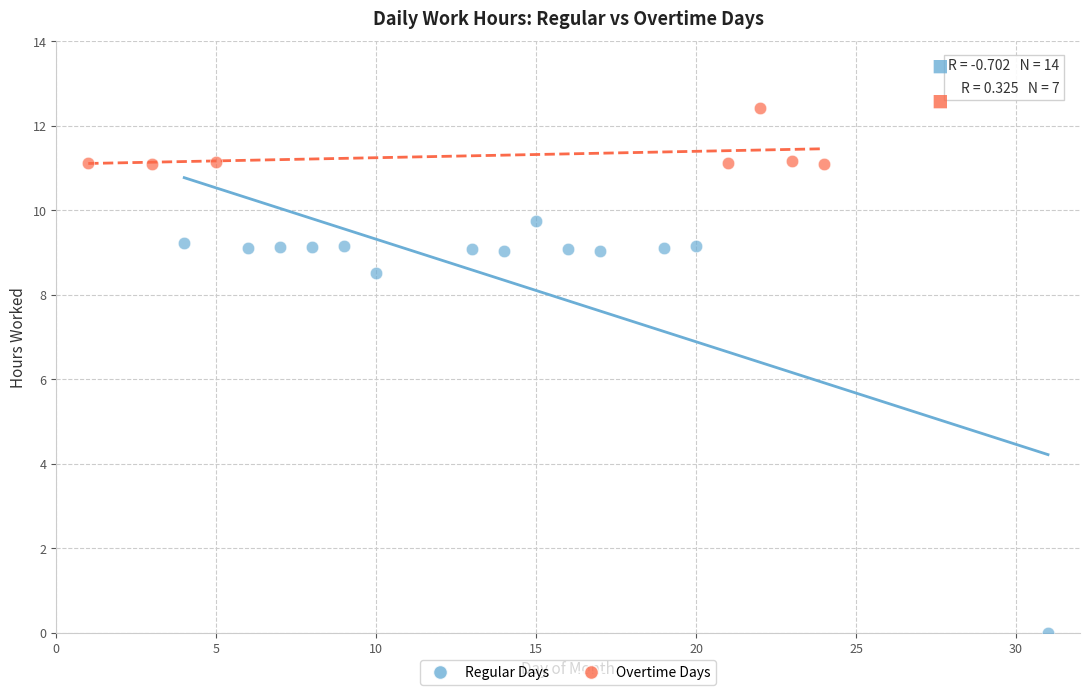

Which series contains the highest Y value?

Overtime Days